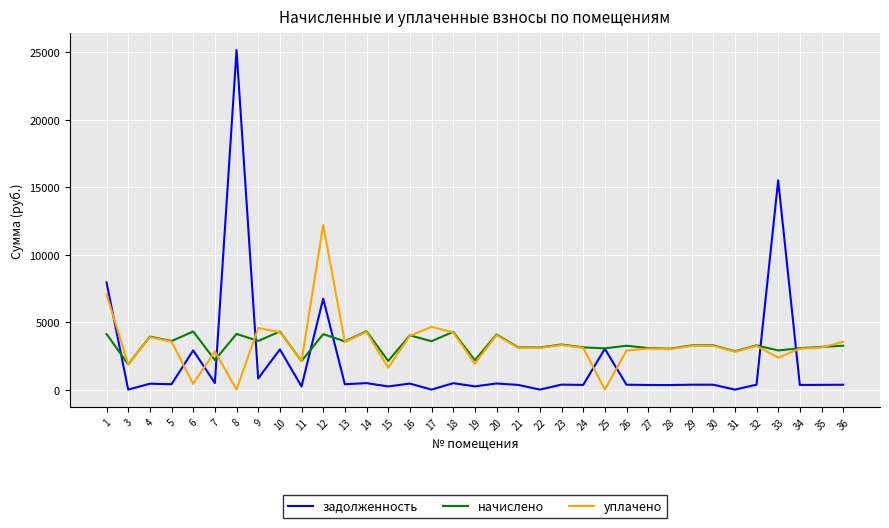

Is the value of задолженность at 32 greater than the value of уплачено at 20?

No